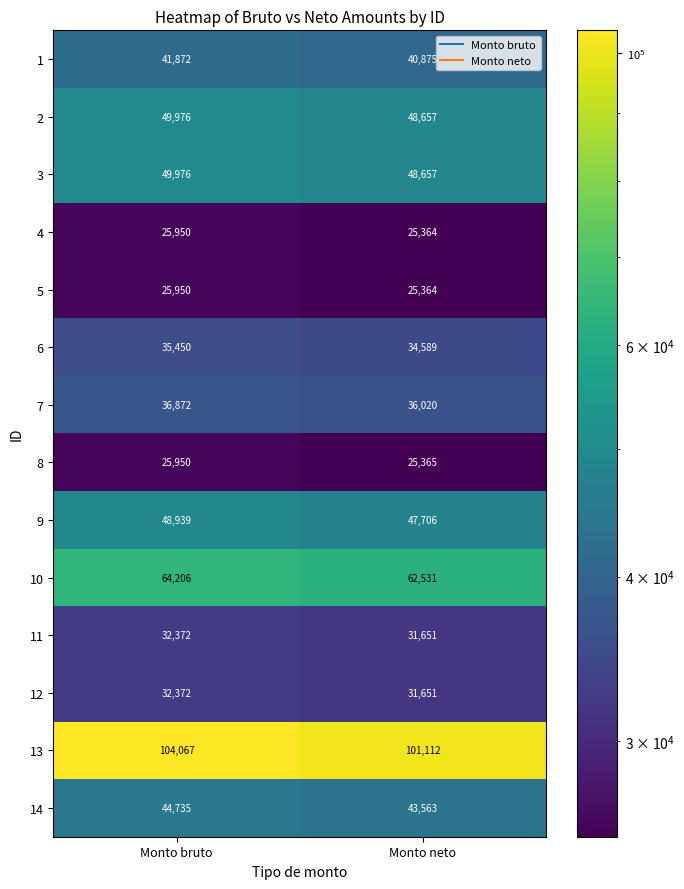

At which category is the sum across all series the highest?

Monto bruto